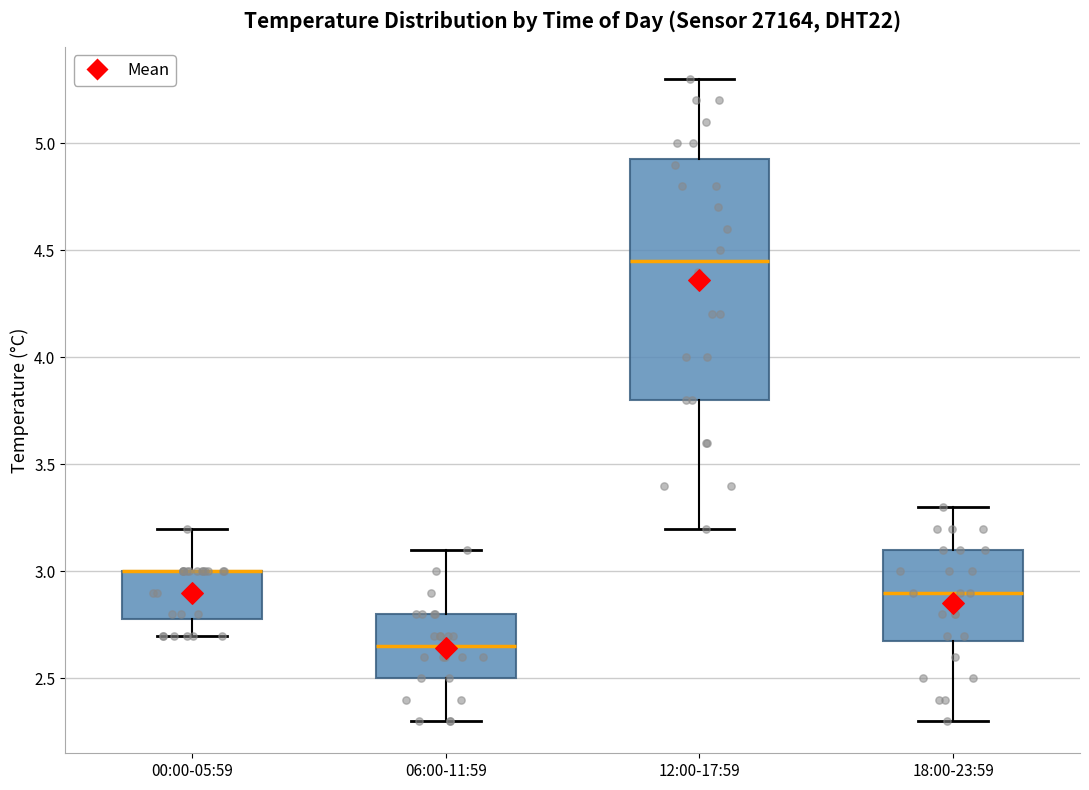

Reading left to right, read every box against the y-axis: the position of its median line, the range the box covers, and the ends of its whiskers. The values are not printed on the chart, so give them approximately, as read against the axis.

00:00-05:59: median 3.00 (drawn on the box's upper edge), box 2.80 to 3.00, whiskers 2.70 to 3.20
06:00-11:59: median 2.65, box 2.50 to 2.80, whiskers 2.30 to 3.10
12:00-17:59: median 4.45, box 3.80 to 4.95, whiskers 3.20 to 5.30
18:00-23:59: median 2.90, box 2.70 to 3.10, whiskers 2.30 to 3.30